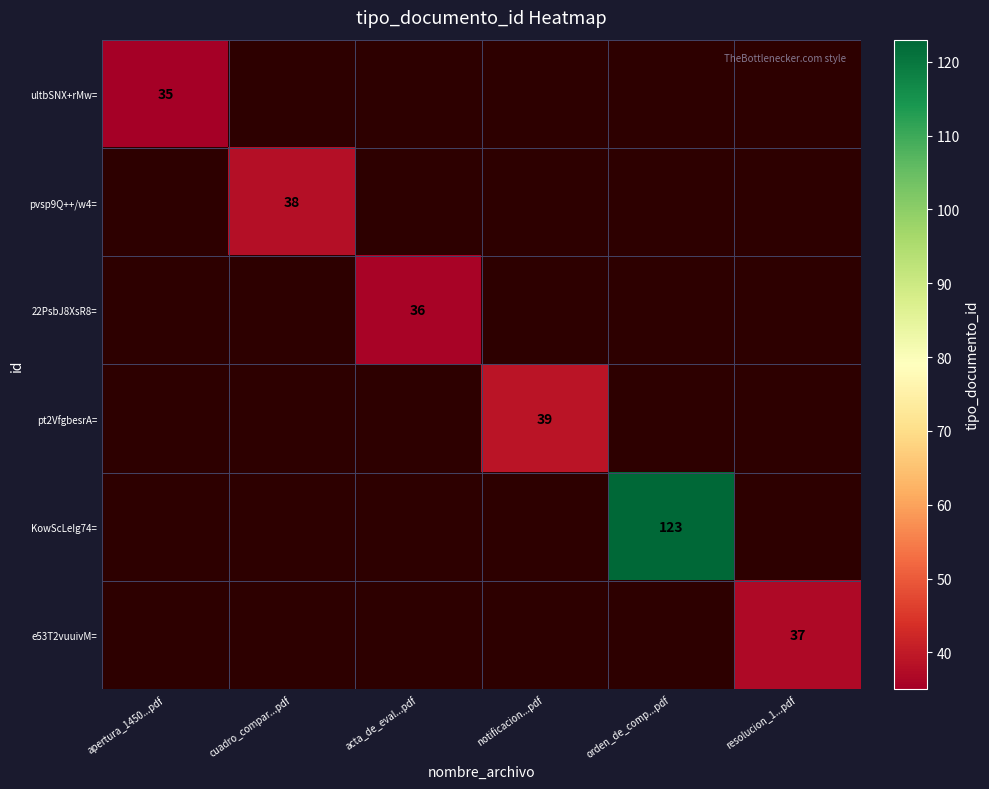

The 22PsbJ8XsR8= series shows 36 at acta_de_eval...pdf. True or false?

True